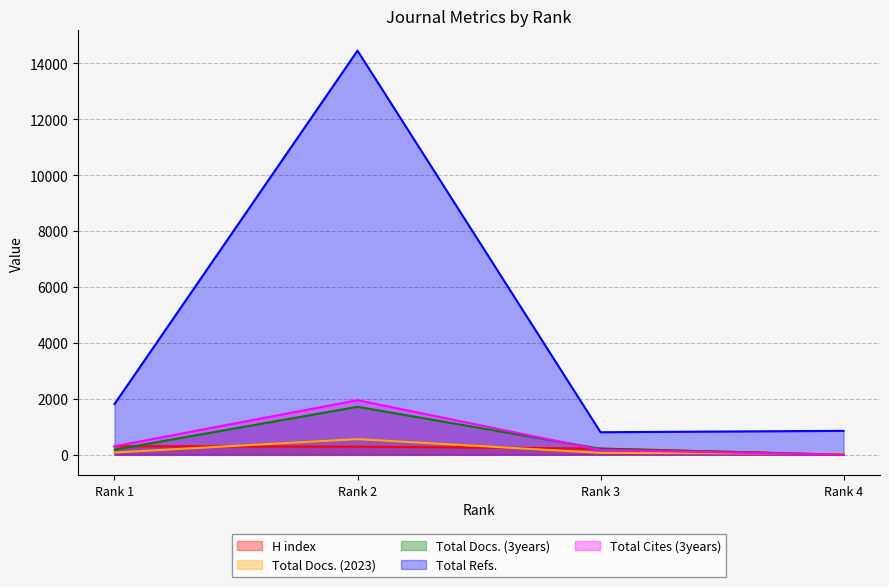

Reading left to right, list all the values displayed in this chart.

H index: Rank 1=305	Rank 2=288	Rank 3=221	Rank 4=0
Total Docs. (2023): Rank 1=78	Rank 2=557	Rank 3=64	Rank 4=34
Total Docs. (3years): Rank 1=180	Rank 2=1714	Rank 3=210	Rank 4=0
Total Refs.: Rank 1=1810	Rank 2=14455	Rank 3=804	Rank 4=853
Total Cites (3years): Rank 1=302	Rank 2=1950	Rank 3=170	Rank 4=0